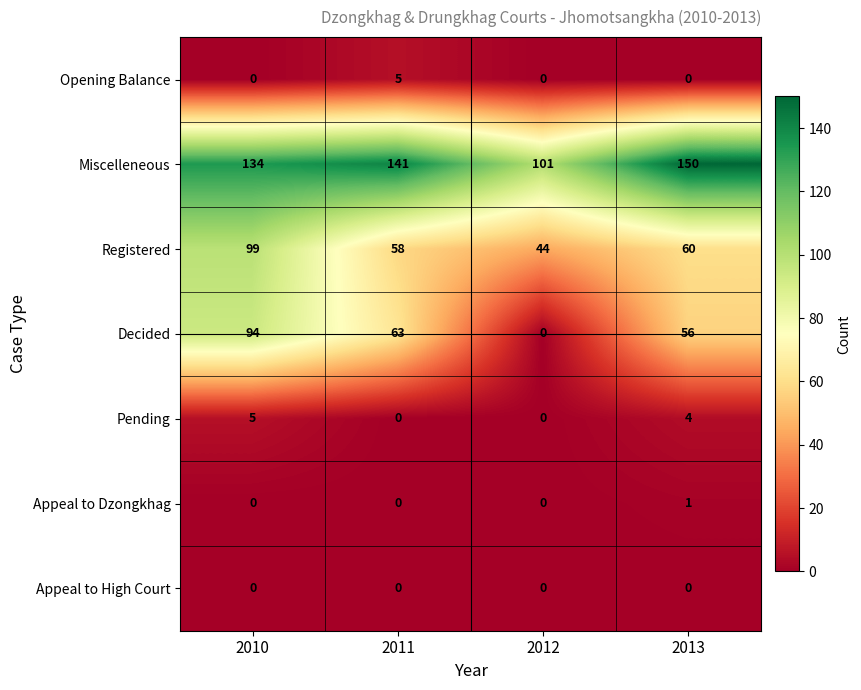

Reading left to right, transcribe all the data shown in this chart.

Opening Balance: 2010=0	2011=5	2012=0	2013=0
Miscelleneous: 2010=134	2011=141	2012=101	2013=150
Registered: 2010=99	2011=58	2012=44	2013=60
Decided: 2010=94	2011=63	2012=0	2013=56
Pending: 2010=5	2011=0	2012=0	2013=4
Appeal to Dzongkhag: 2010=0	2011=0	2012=0	2013=1
Appeal to High Court: 2010=0	2011=0	2012=0	2013=0